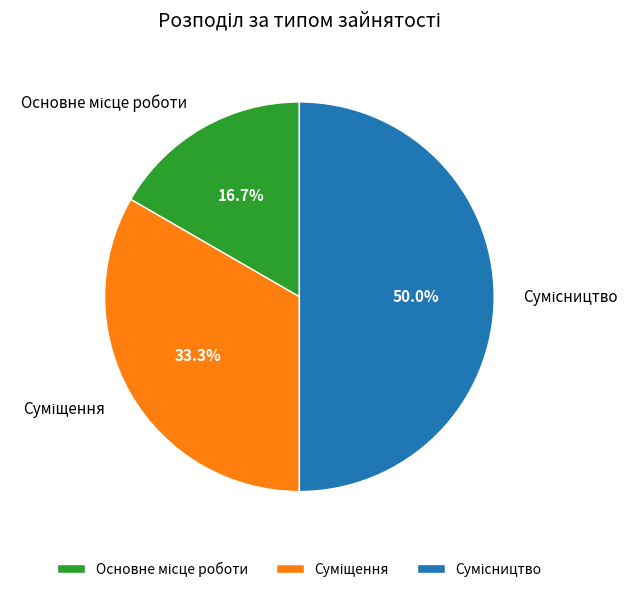

What is the total percentage of Суміщення and Основне місце роботи?

50.0%